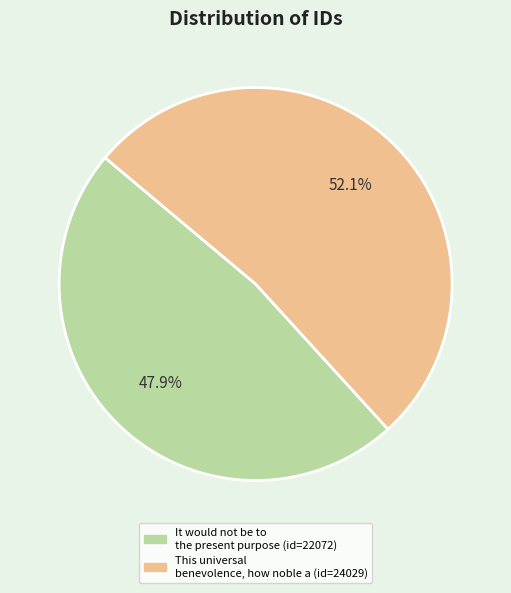

Count the number of slices in the pie.

2